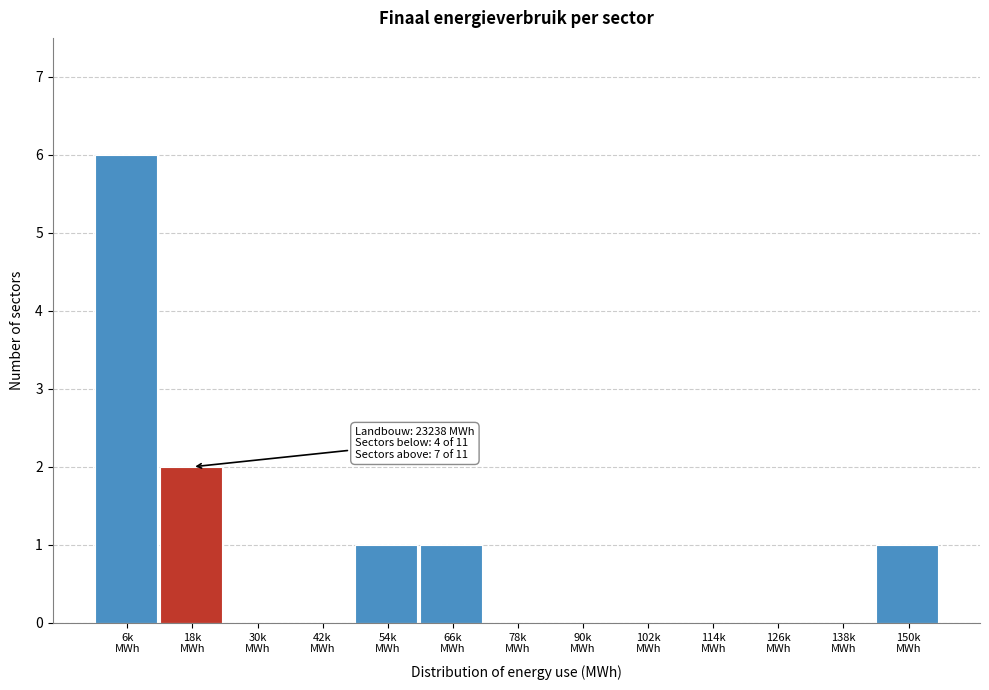

What is the sum of all values?

11